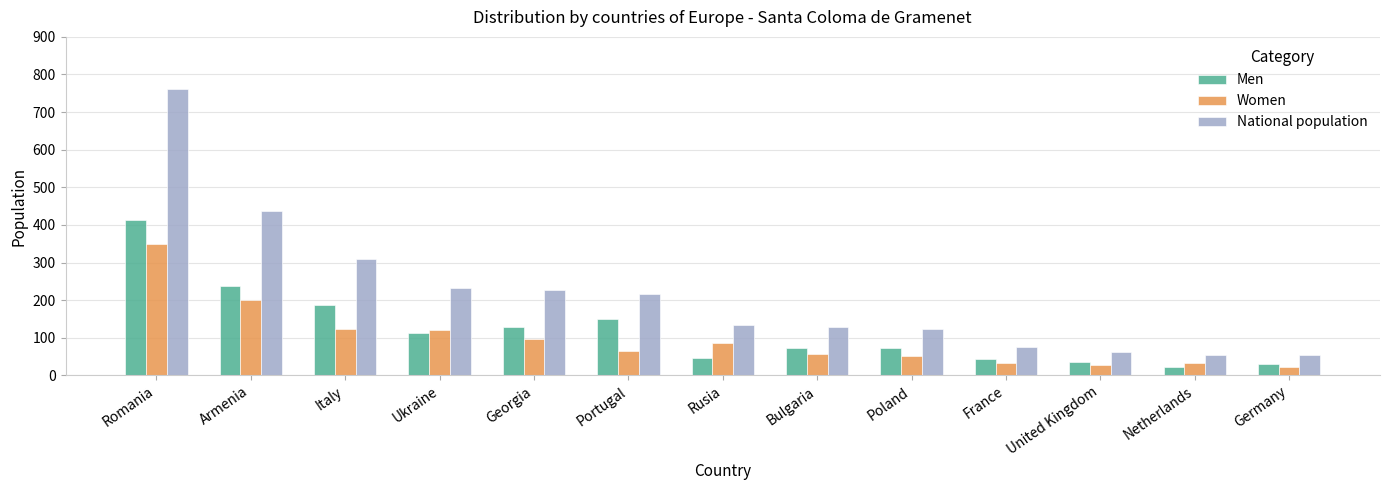

At how many categories does at least one series exceed 487?

1